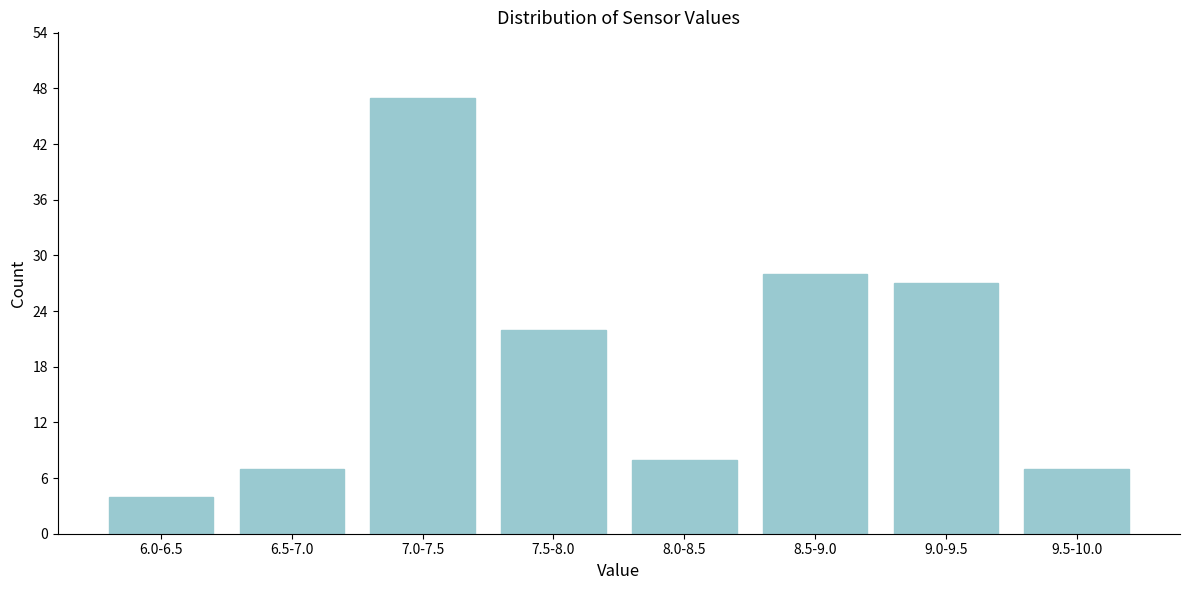

Reading left to right, transcribe all the data shown in this chart.

4	7	47	22	8	28	27	7